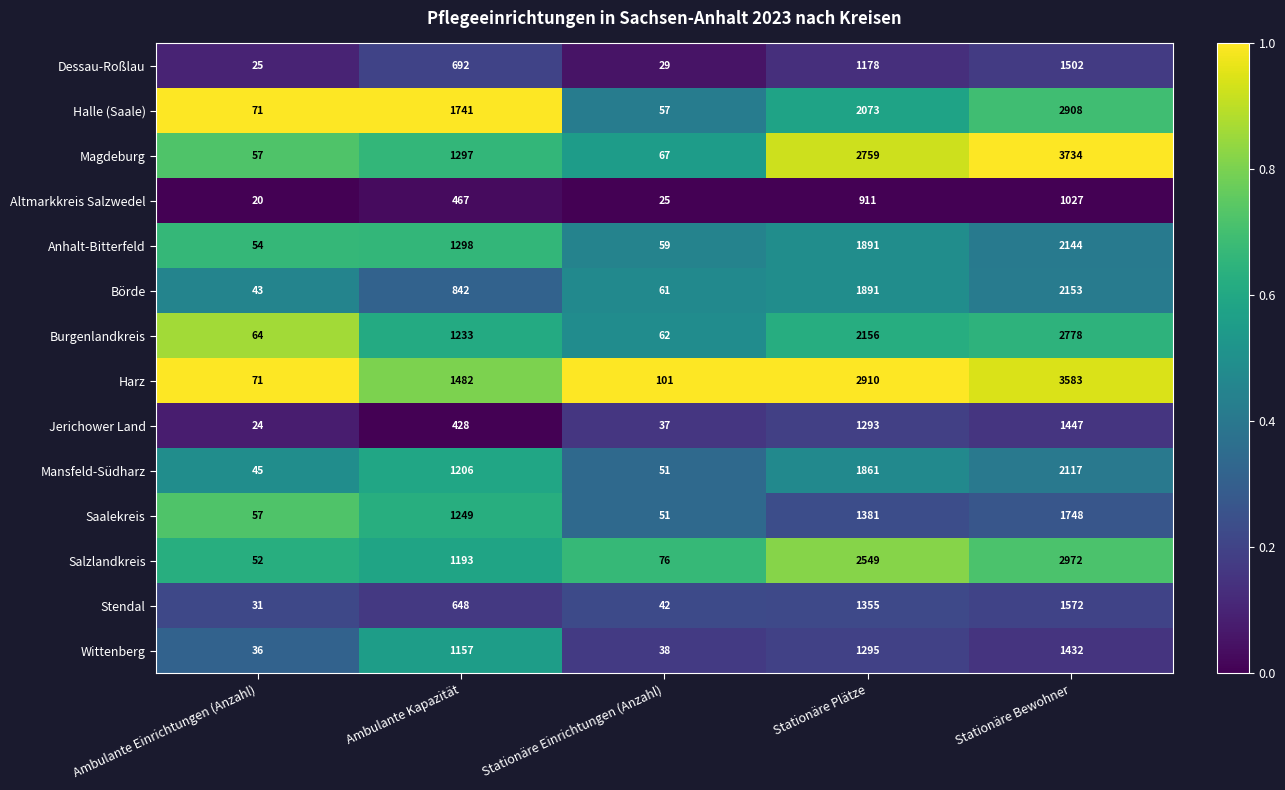

Read the Mansfeld-Südharz value at Ambulante Einrichtungen (Anzahl).

45